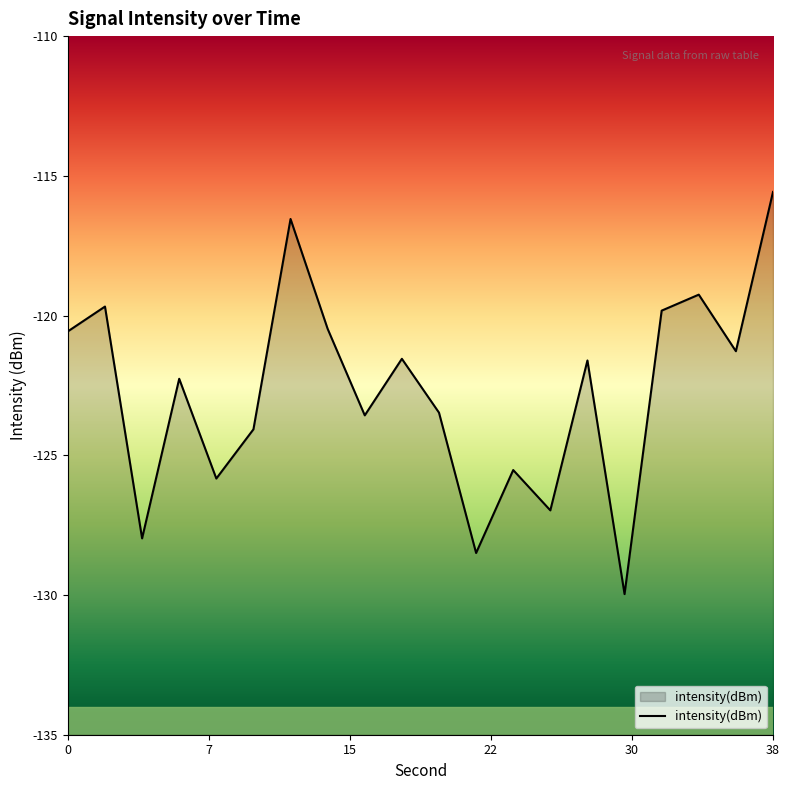

Does the chart display data point markers on the line(s)?

No